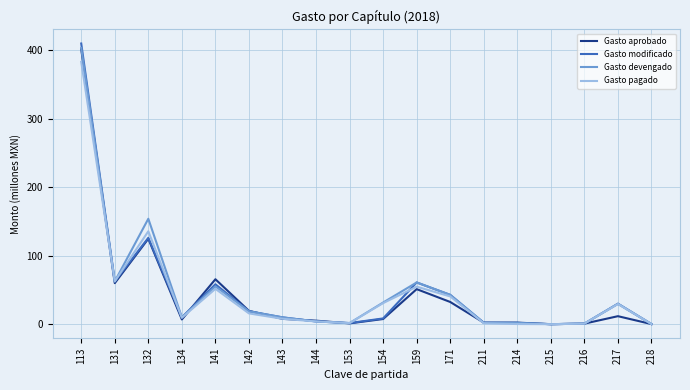

What is the highest value of the Gasto aprobado series?

400.9